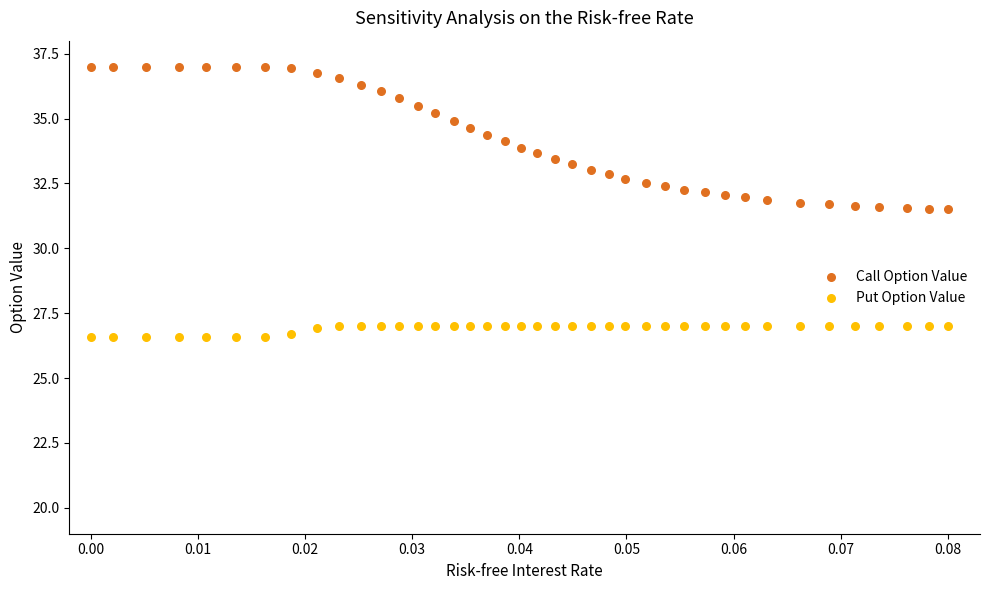

Which series contains the lowest Y value?

Put Option Value